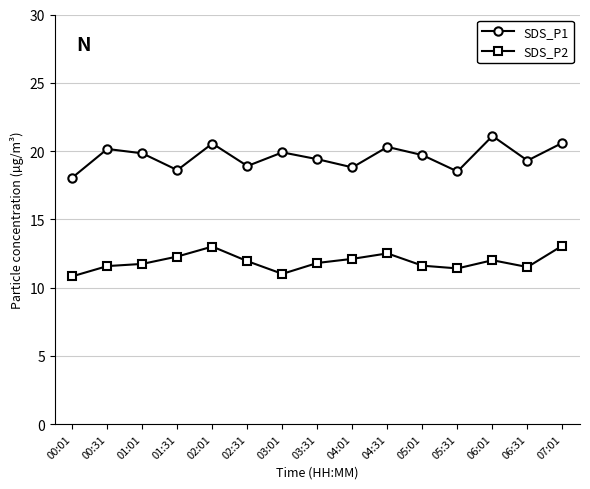

What is the difference between the maximum and second lowest values in the SDS_P1 series?

2.6